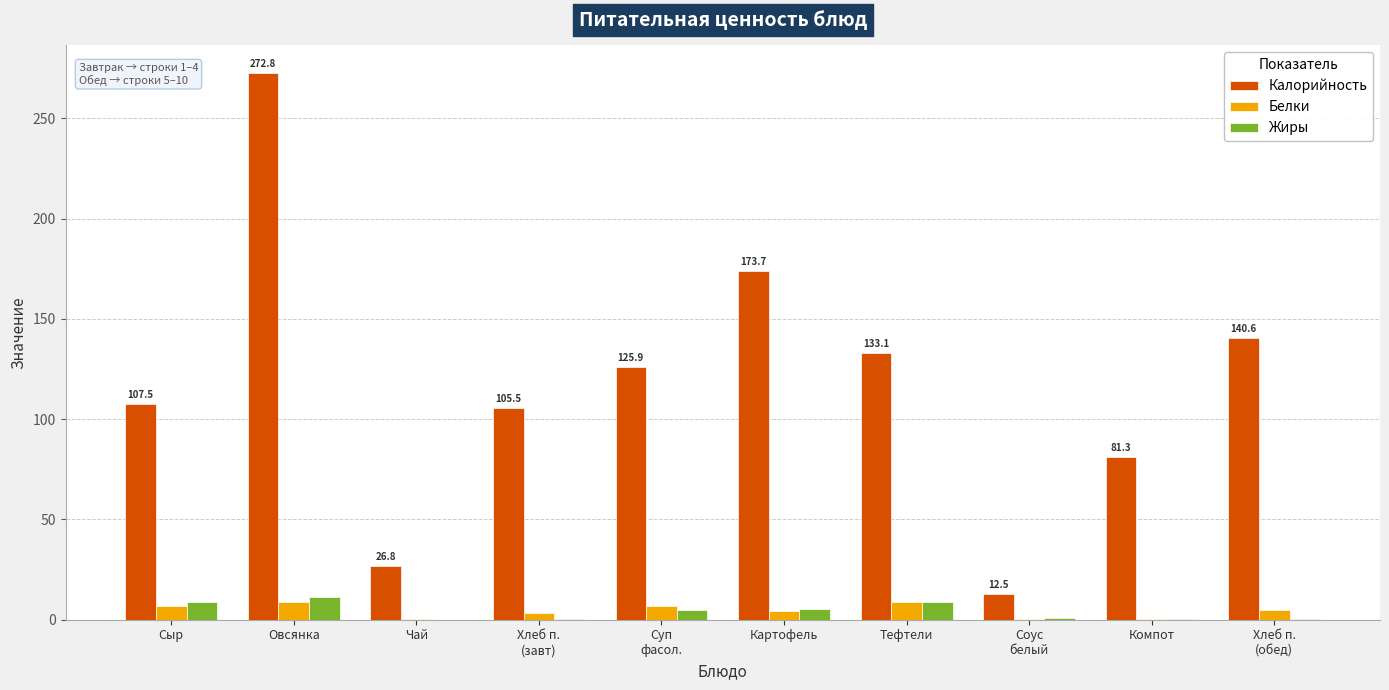

What is the sum of all Калорийность values?

1179.7